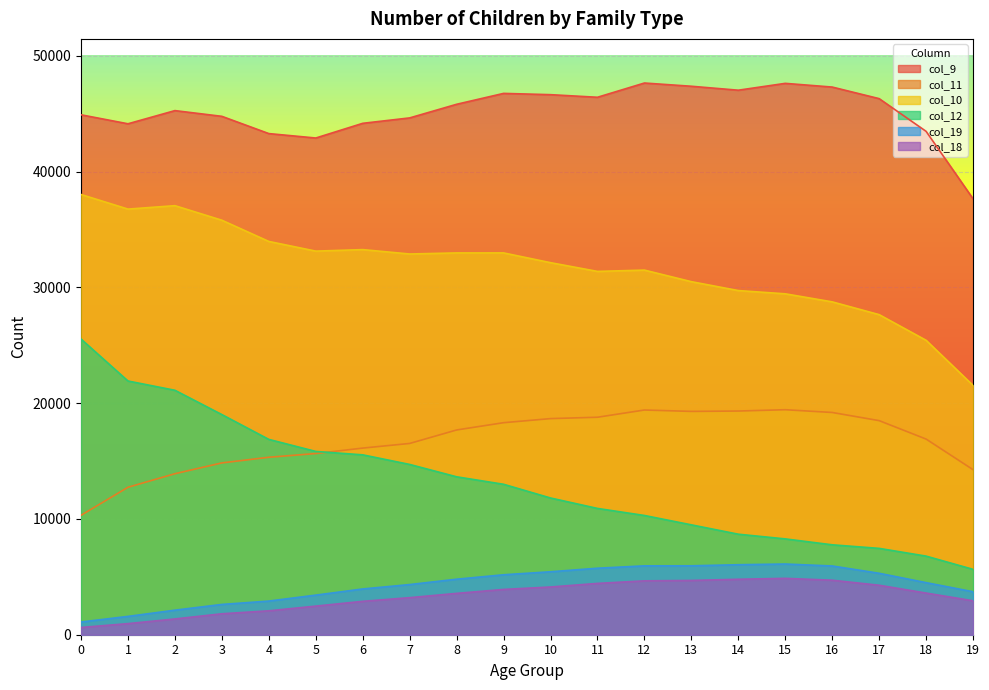

At 8, list the series in order from smallest to largest.

col_18, col_19, col_12, col_11, col_10, col_9